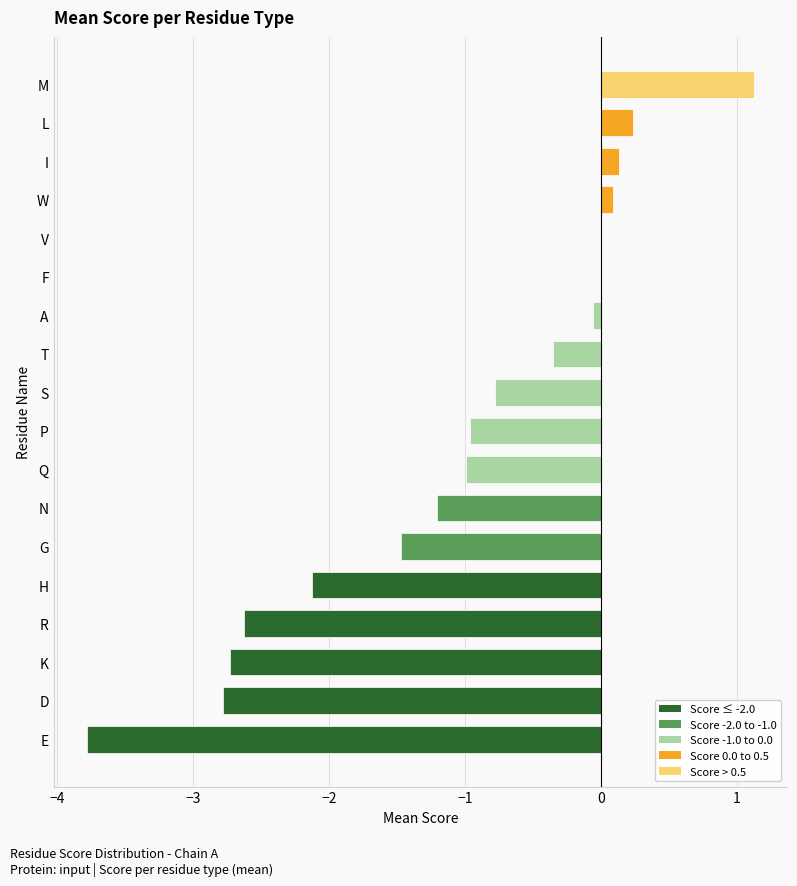

Reading bottom to top, what are all the values shown in this chart?

E=-3.8	D=-2.8	K=-2.7	R=-2.6	H=-2.1	G=-1.5	N=-1.2	Q=-1.0	P=-1.0	S=-0.8	T=-0.4	A=-0.1	F=0.0	V=0.0	W=0.1	I=0.1	L=0.2	M=1.1